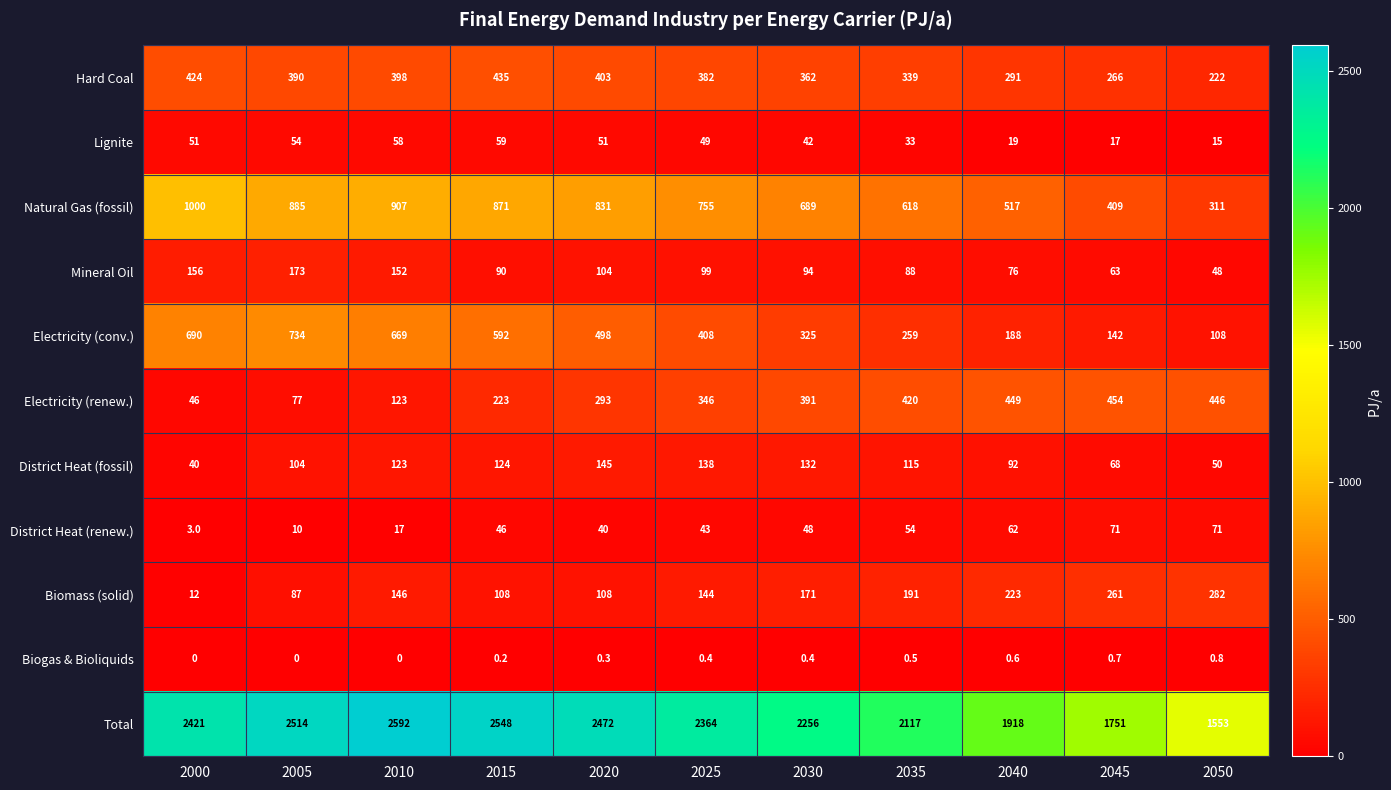

Read the Biomass (solid) value at 2040.

223.0